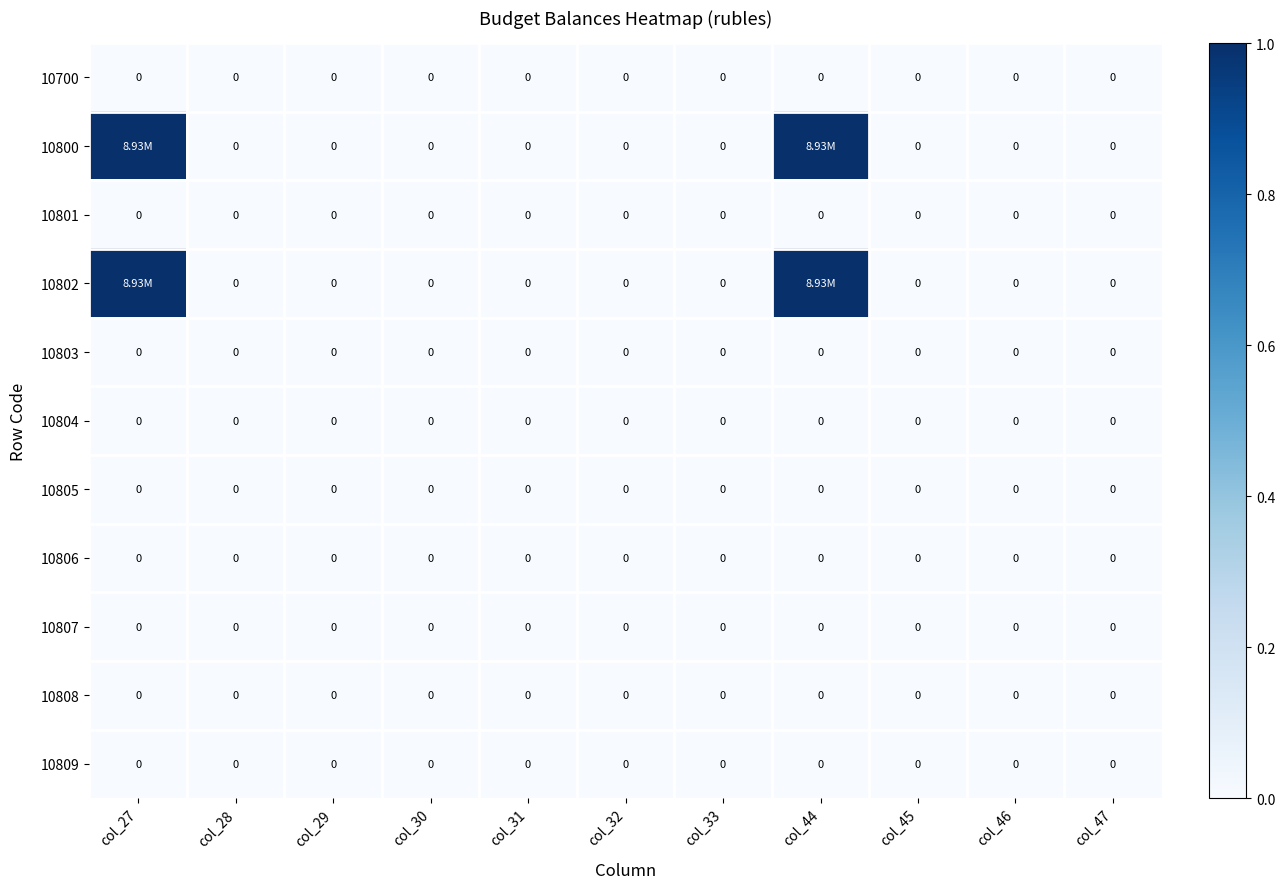

What is the maximum value shown in the chart?

1